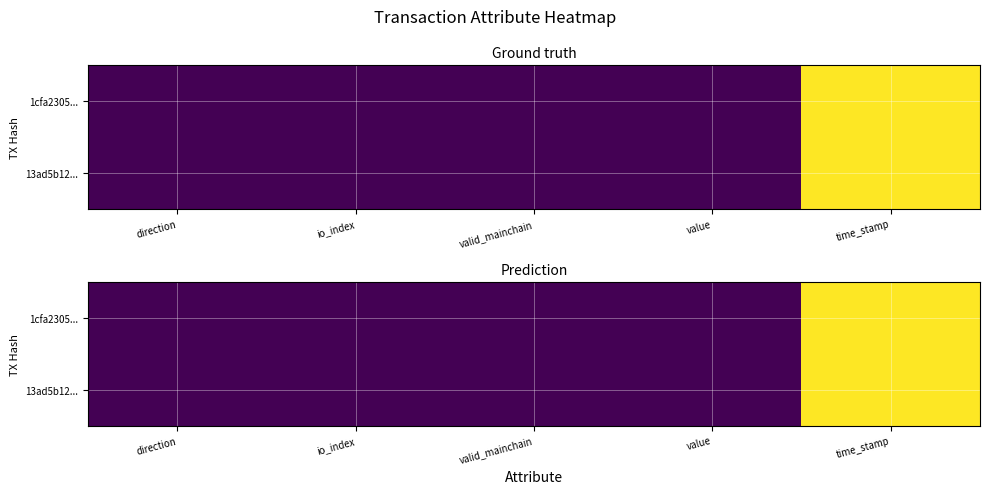

Which category has the highest value in the 1cfa2305... series?

time_stamp